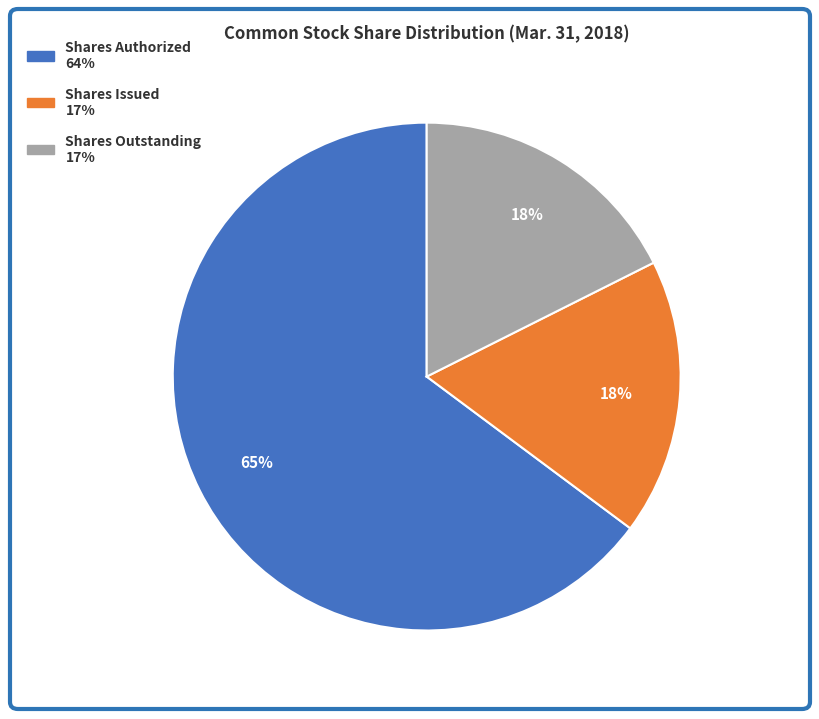

Count the number of slices in the pie.

3